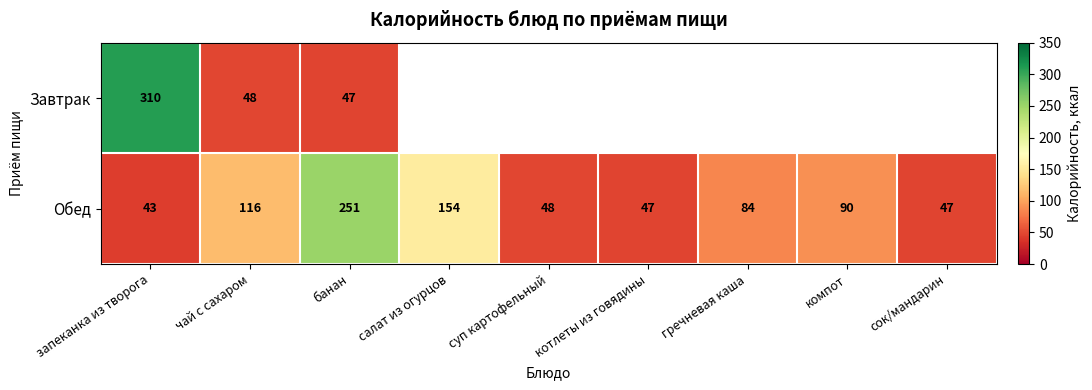

At which category is the sum across all series the highest?

запеканка из творога